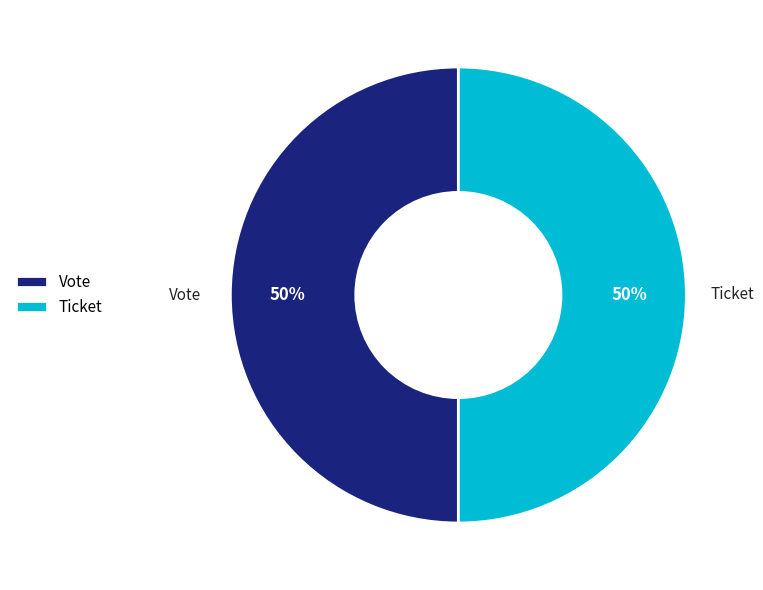

To the nearest percent, what is the combined percentage of Ticket and Vote?

100%